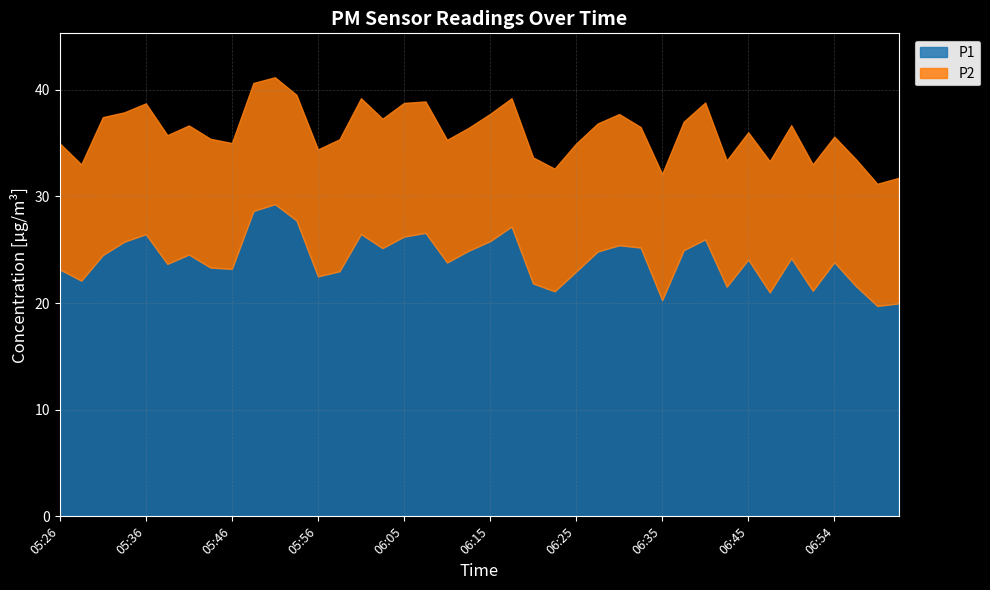

Between 05:43 and 06:57, which is larger?

05:43